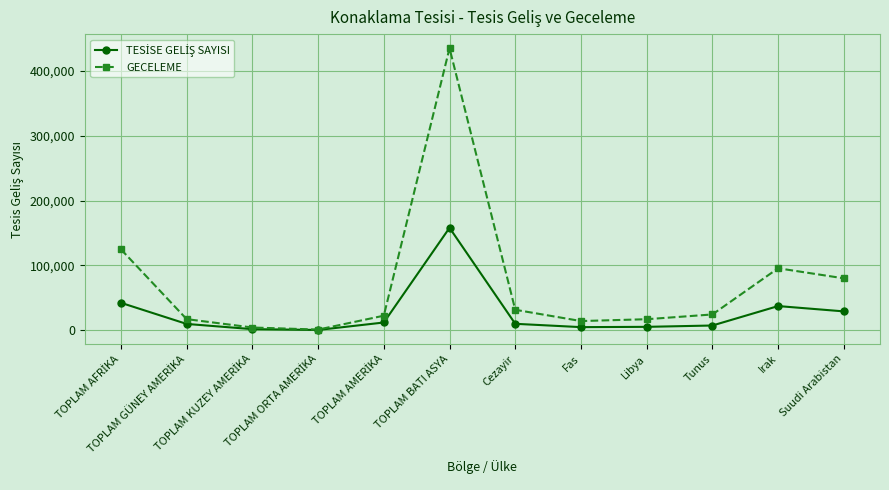

What is the average value of the GECELEME series?

72327